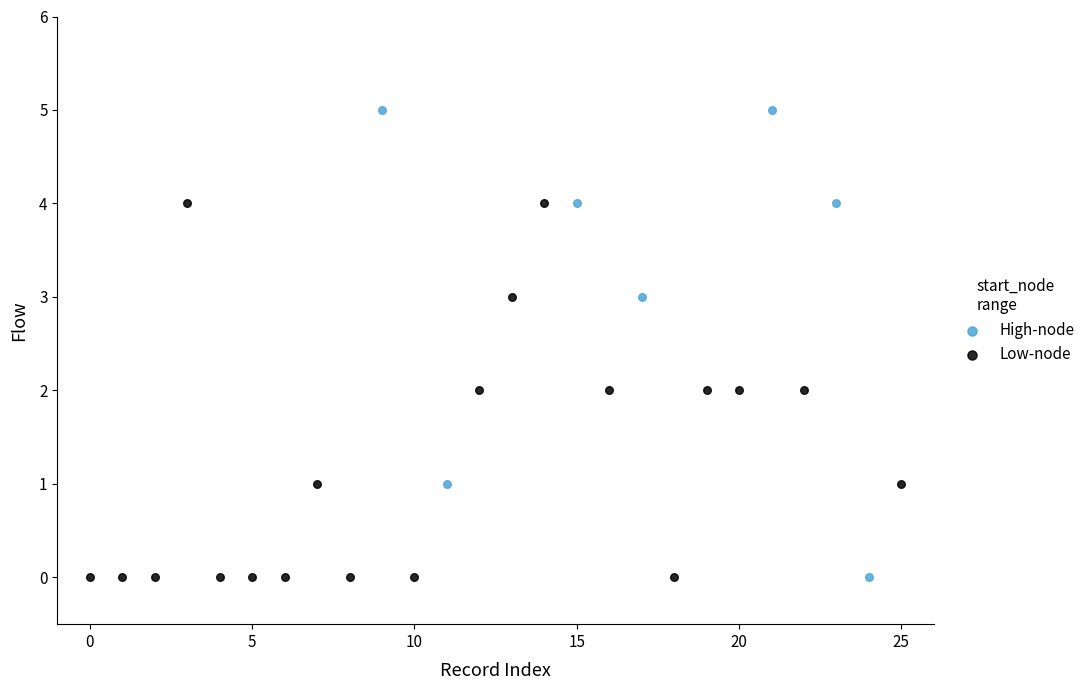

Which series contains the highest Y value?

High-node